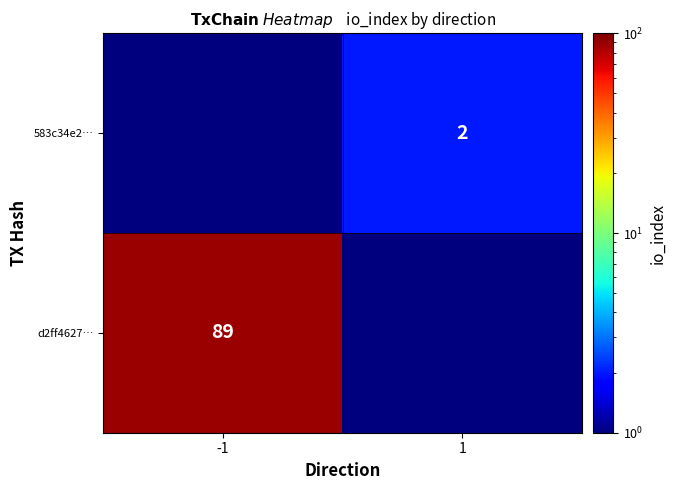

At which category does the chart reach its minimum across all series?

1